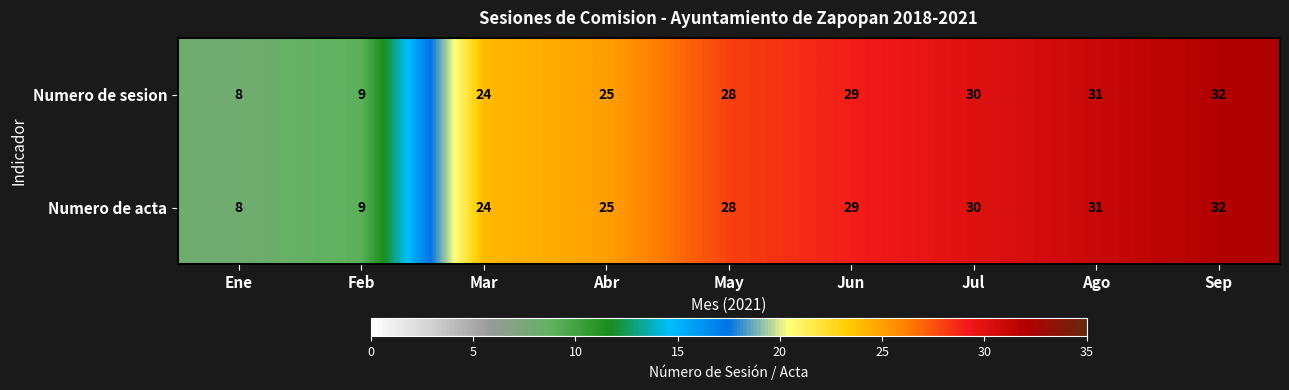

How many data points does each series have?

9